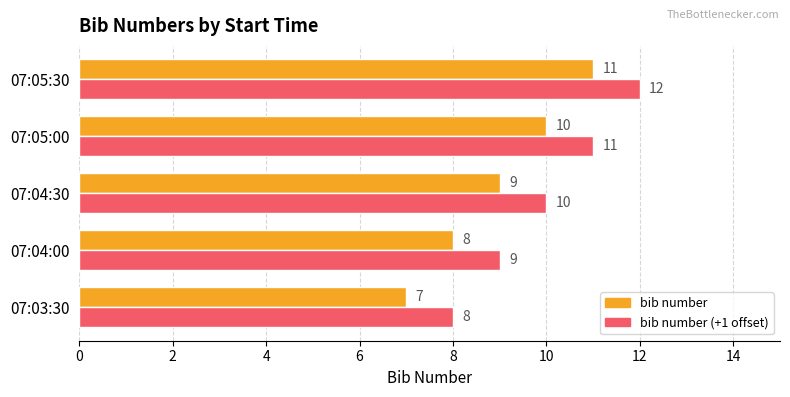

At which category is the sum across all series the highest?

07:05:30